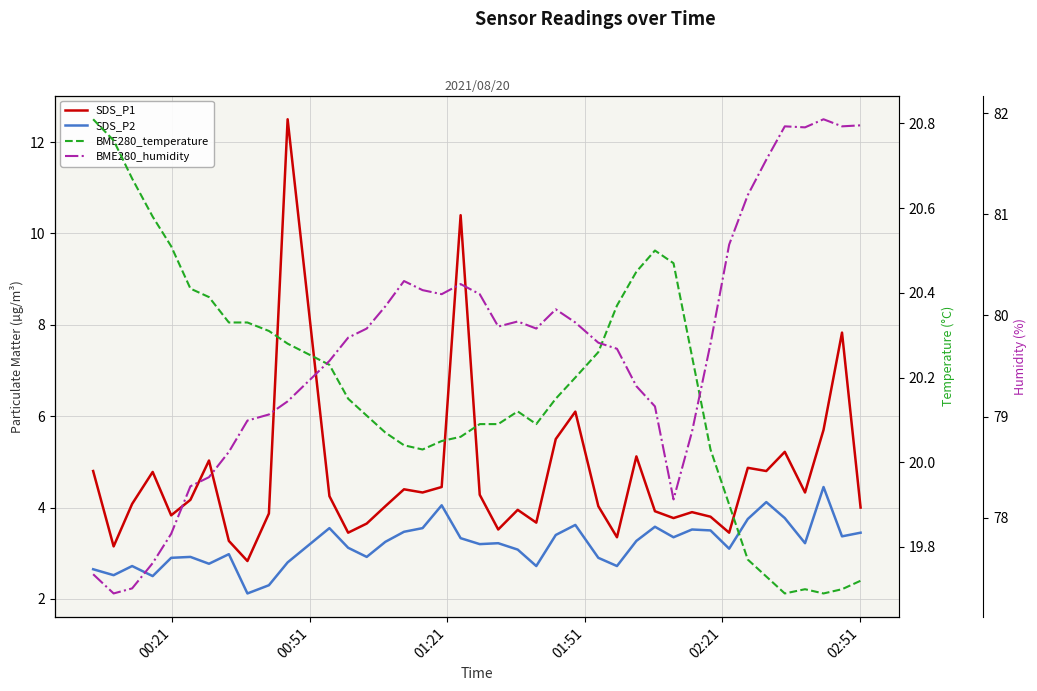

Reading right to left, transcribe all the data shown in this chart.

SDS_P1: 4.0	7.8	5.7	4.3	5.2	4.8	4.9	3.5	3.8	3.9	3.8	3.9	5.1	3.4	4.0	6.1	5.5	3.7	4.0	3.5	4.3	10.4	4.5	4.3	4.4	4.0	3.6	3.5	4.2	12.5	3.9	2.8	3.3	5.0	4.2	3.8	4.8	4.1	3.1	4.8
SDS_P2: 3.5	3.4	4.5	3.2	3.8	4.1	3.8	3.1	3.5	3.5	3.4	3.6	3.3	2.7	2.9	3.6	3.4	2.7	3.1	3.2	3.2	3.3	4.0	3.5	3.5	3.2	2.9	3.1	3.5	2.8	2.3	2.1	3.0	2.8	2.9	2.9	2.5	2.7	2.5	2.6
BME280_temperature: 19.7	19.7	19.7	19.7	19.7	19.7	19.8	19.9	20.0	20.2	20.5	20.5	20.4	20.4	20.3	20.2	20.1	20.1	20.1	20.1	20.1	20.1	20.1	20.0	20.0	20.1	20.1	20.1	20.2	20.3	20.3	20.3	20.3	20.4	20.4	20.5	20.6	20.7	20.8	20.8
BME280_humidity: 81.9	81.9	81.9	81.9	81.9	81.5	81.2	80.7	79.7	78.8	78.2	79.1	79.3	79.7	79.7	79.9	80.1	79.9	79.9	79.9	80.2	80.3	80.2	80.2	80.3	80.1	79.9	79.8	79.5	79.2	79.0	79.0	78.7	78.4	78.3	77.8	77.5	77.3	77.2	77.4